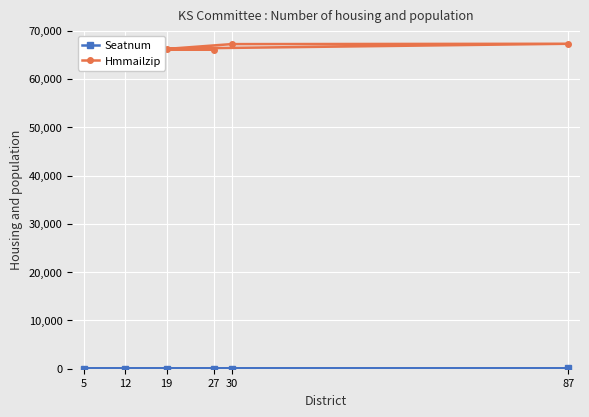

Reading left to right, list all the values displayed in this chart.

Seatnum: 19=14	30=30	87=80	5=20	27=19	12=31
Hmmailzip: 19=66207	30=67206	87=67278	5=66048	27=66085	12=66072